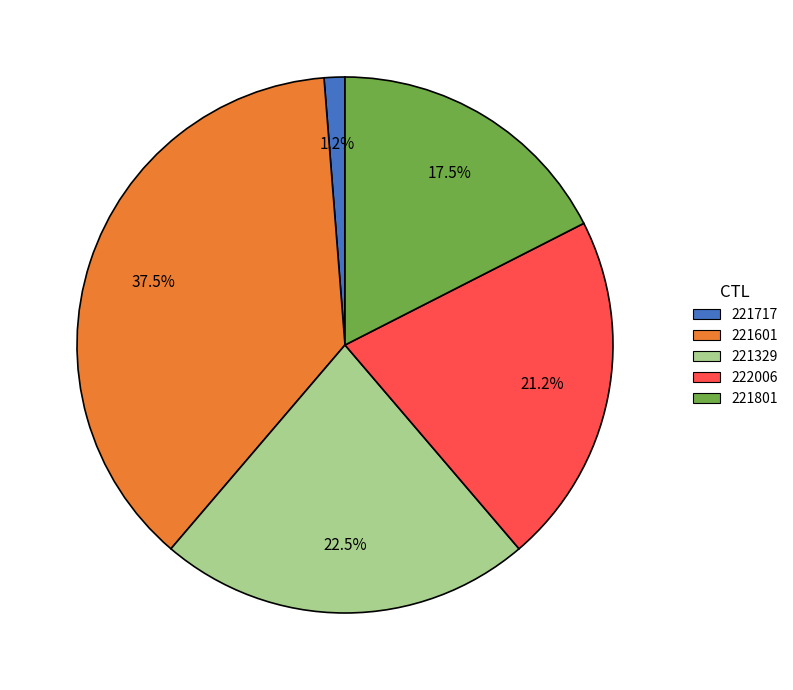

Is there a majority slice in this chart?

No